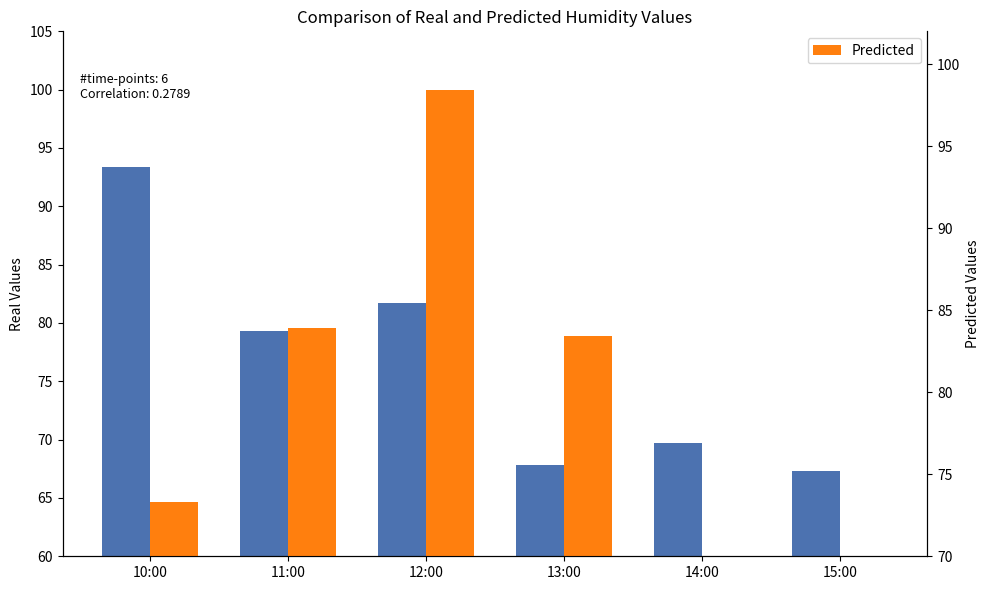

Which series has the widest spread of values?

Predicted